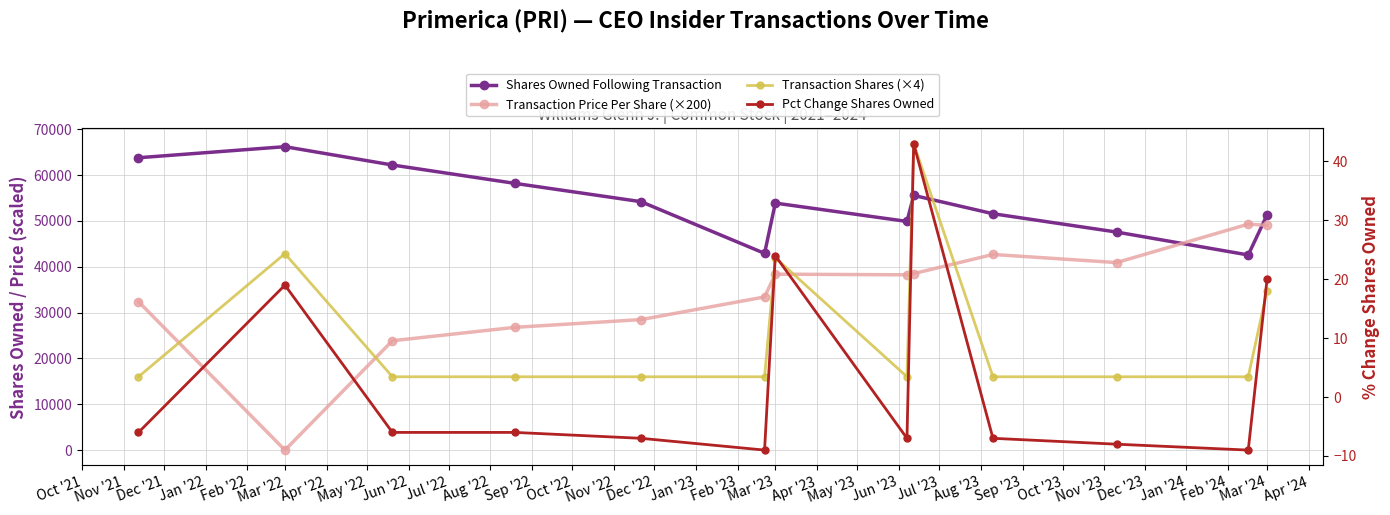

True or false: Pct Change Shares Owned and Transaction Shares (×4) intersect in this chart.

False